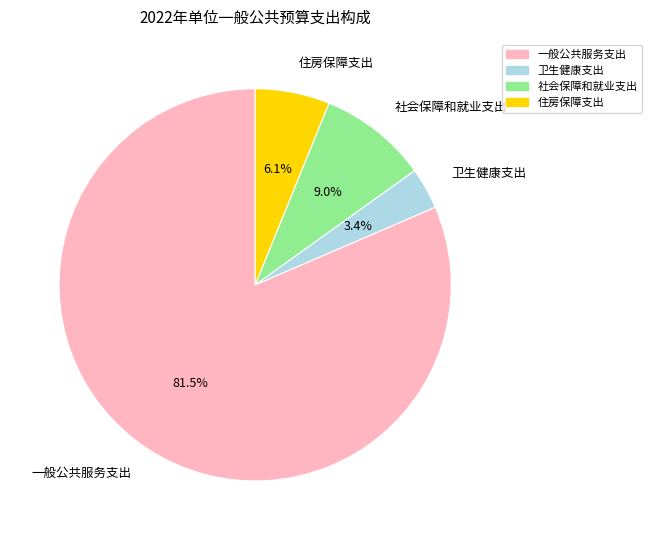

Which category has the smallest portion of the pie?

卫生健康支出